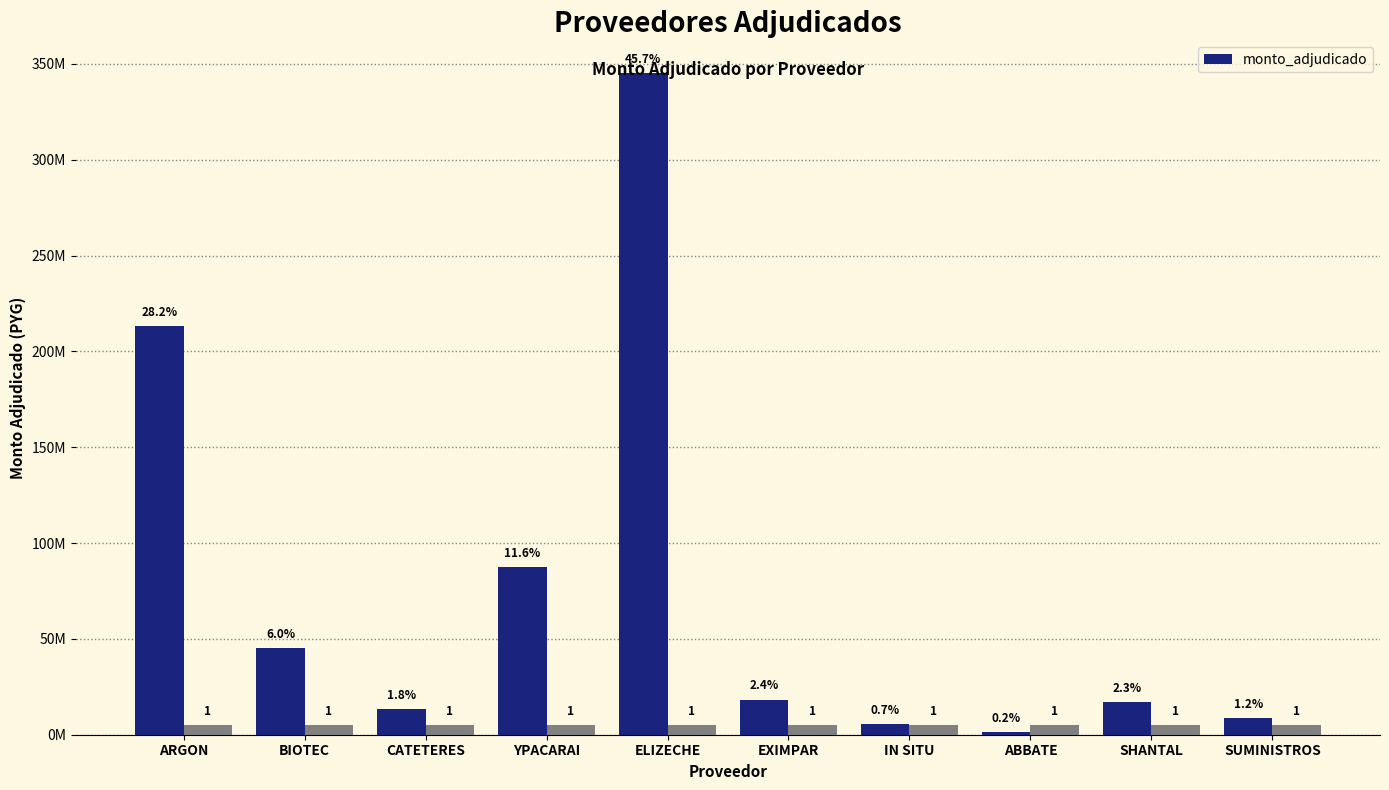

What is the average value?

75484680